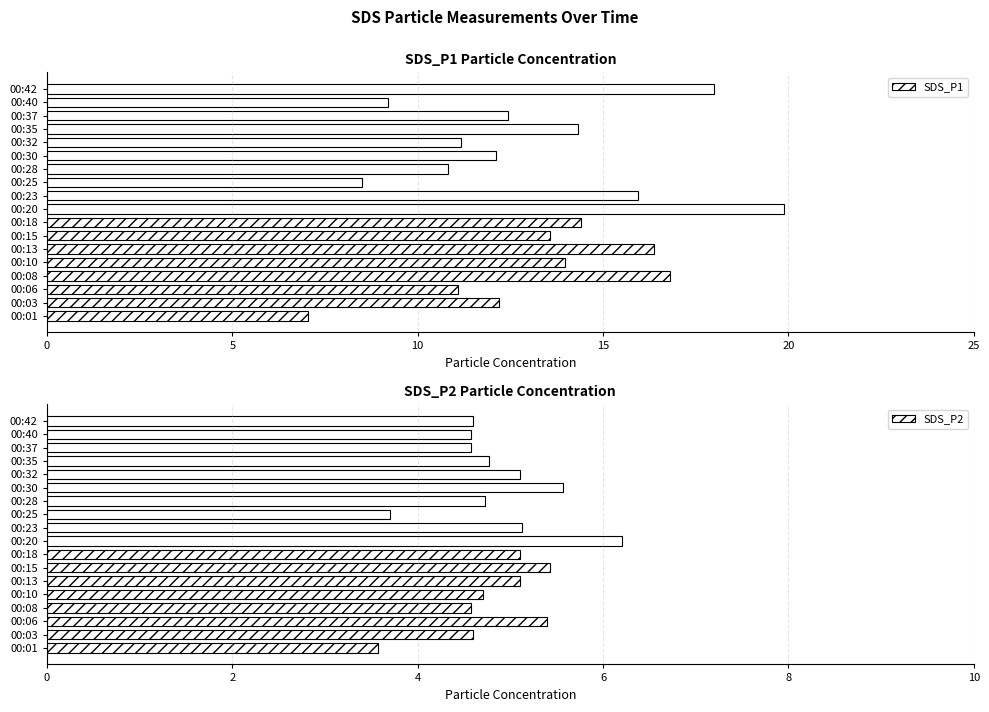

What is the difference between the second highest and second lowest values in the SDS_P1 series?

9.5